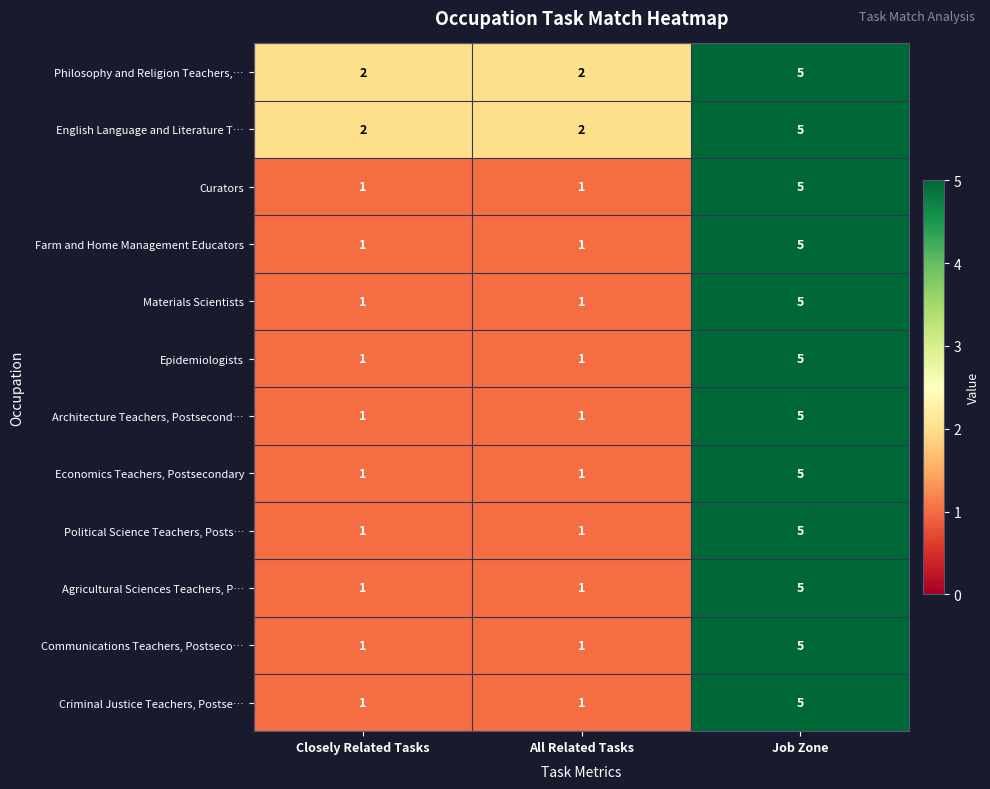

How many Architecture Teachers, Postsecond… values are between 1 and 5?

3